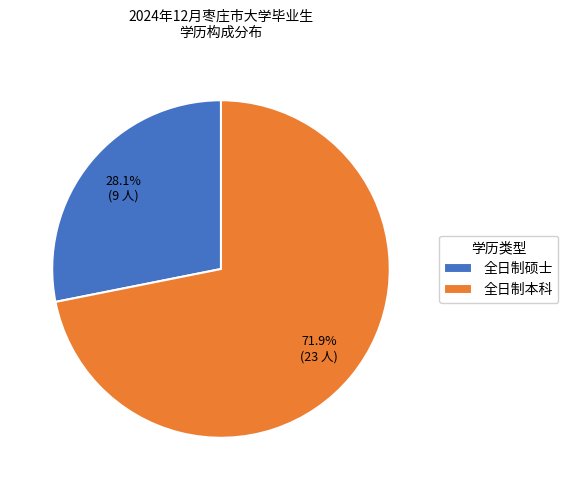

The 全日制本科 slice represents 66% of the pie. True or false?

False